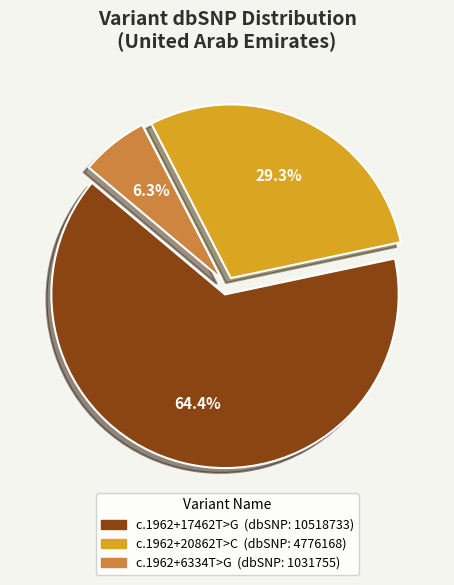

How many segments does this pie chart have?

3